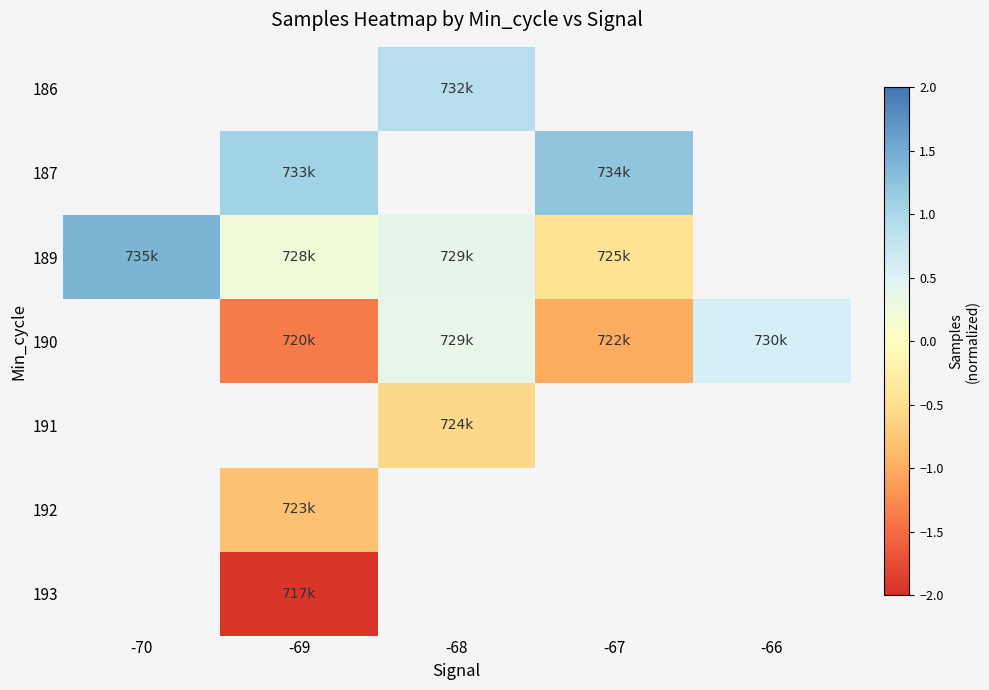

The value of 186 at -68 is 0.5. True or false?

False